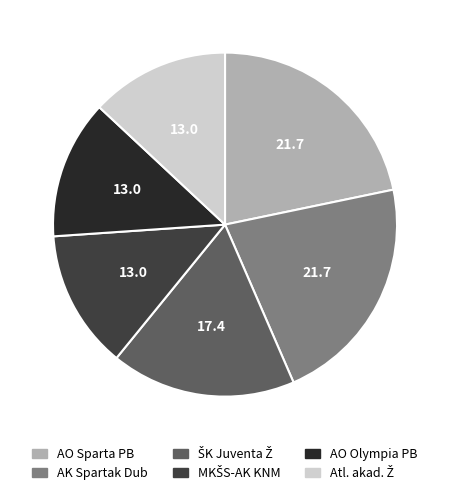

Does any single category account for the majority?

No